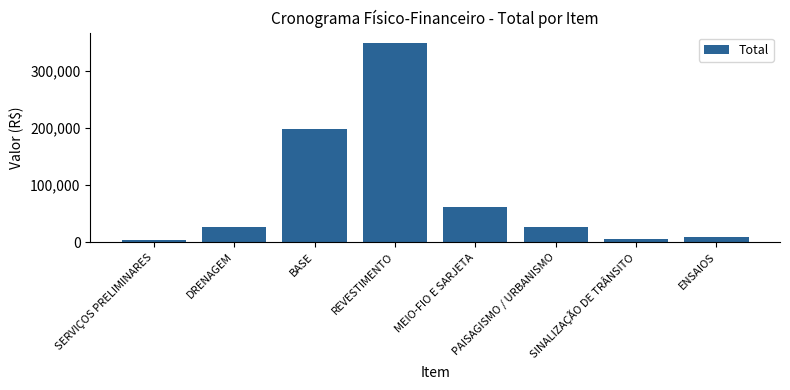

The chart shows a value of 8523.7 at ENSAIOS. True or false?

True